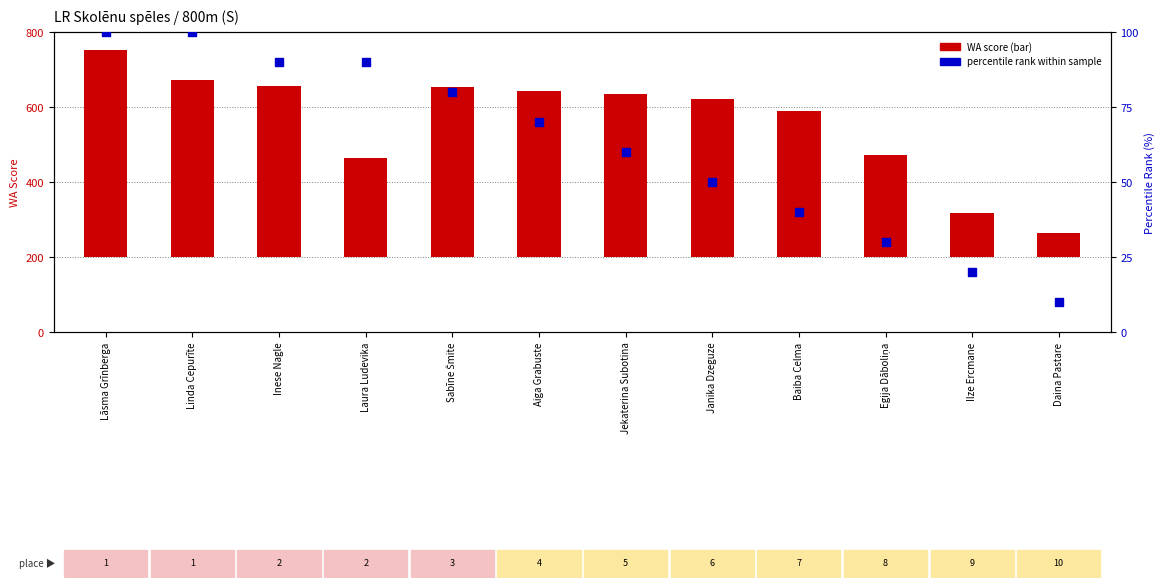

What is the ratio of the value at Laura Ludevika to the value at Ilze Ercmane?

4.5